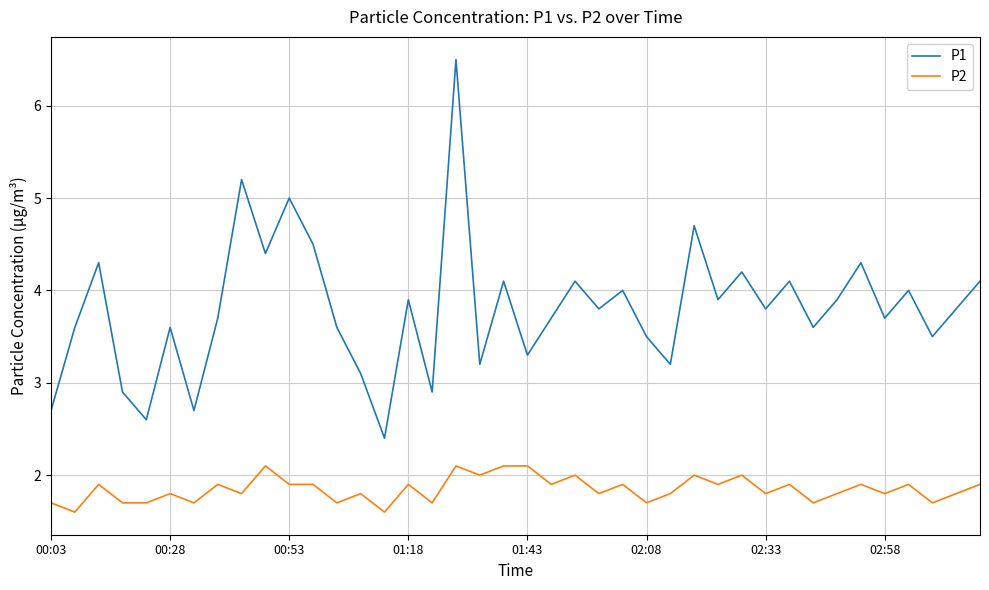

Which series has the widest spread of values?

P1